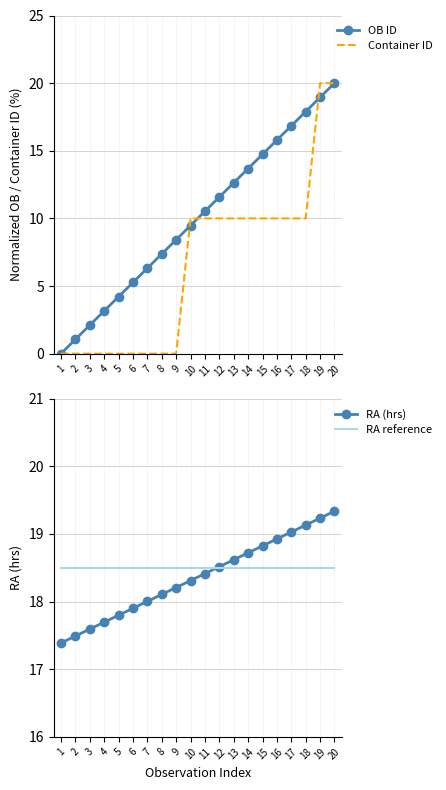

Reading right to left, list all the values displayed in this chart.

OB ID: 20=20.0	19=18.9	18=17.9	17=16.8	16=15.8	15=14.7	14=13.7	13=12.6	12=11.6	11=10.5	10=9.5	9=8.4	8=7.4	7=6.3	6=5.3	5=4.2	4=3.2	3=2.1	2=1.1	1=0.0
Container ID: 20=20.0	19=20.0	18=10.0	17=10.0	16=10.0	15=10.0	14=10.0	13=10.0	12=10.0	11=10.0	10=10.0	9=0.0	8=0.0	7=0.0	6=0.0	5=0.0	4=0.0	3=0.0	2=0.0	1=0.0
RA (hrs): 20=19.3	19=19.2	18=19.1	17=19.0	16=18.9	15=18.8	14=18.7	13=18.6	12=18.5	11=18.4	10=18.3	9=18.2	8=18.1	7=18.0	6=17.9	5=17.8	4=17.7	3=17.6	2=17.5	1=17.4
RA reference: 20=18.5	19=18.5	18=18.5	17=18.5	16=18.5	15=18.5	14=18.5	13=18.5	12=18.5	11=18.5	10=18.5	9=18.5	8=18.5	7=18.5	6=18.5	5=18.5	4=18.5	3=18.5	2=18.5	1=18.5